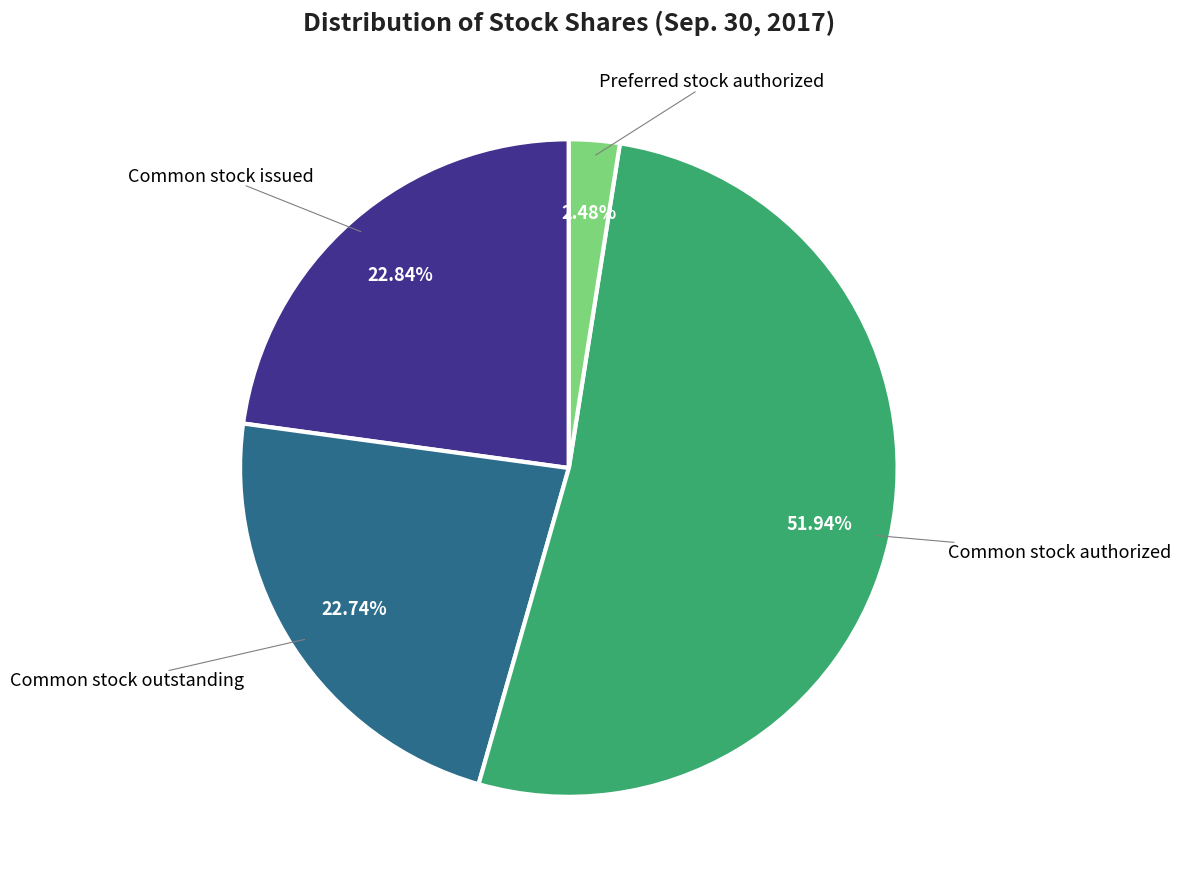

Count the number of slices in the pie.

4